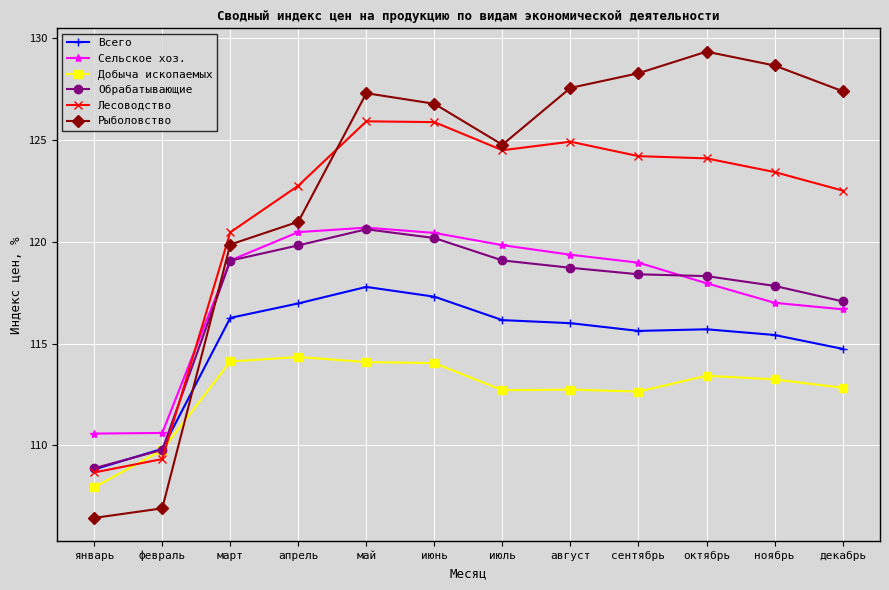

The value of Лесоводство at ноябрь is 51.1. True or false?

False